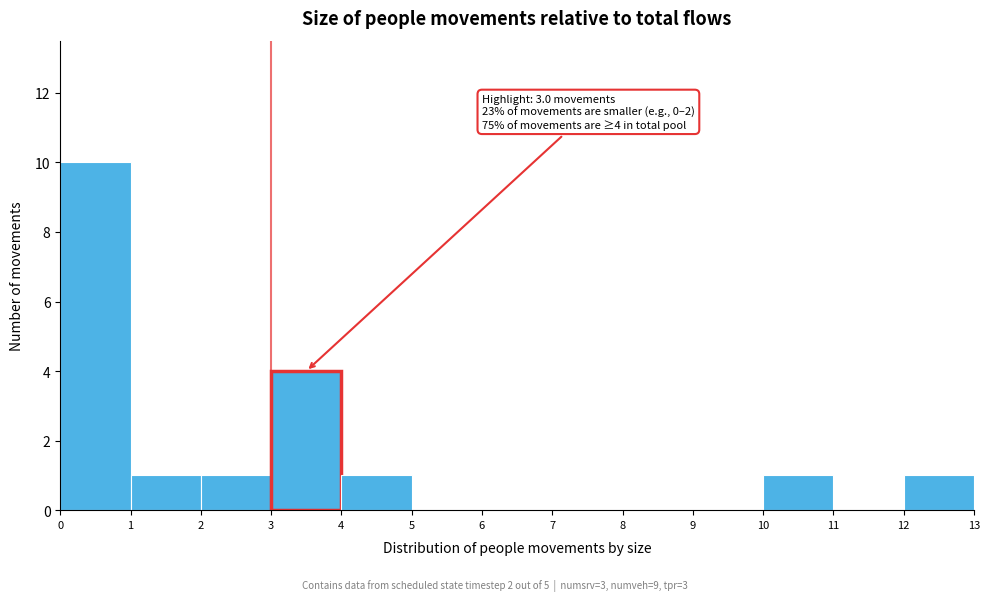

Over which range of the x-axis is the bar tallest?

0 to 1